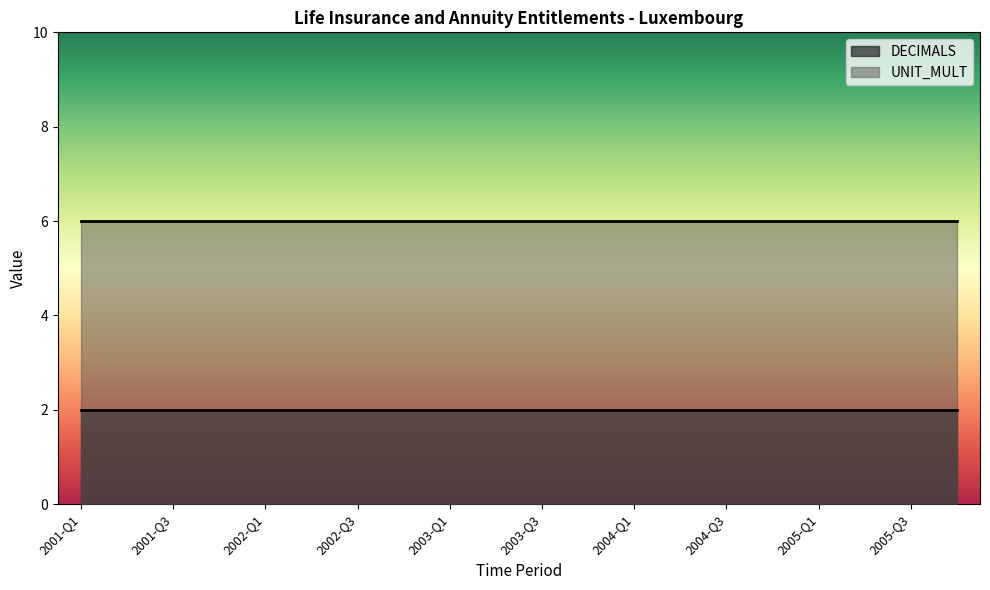

True or false: DECIMALS and UNIT_MULT cross at least once.

False